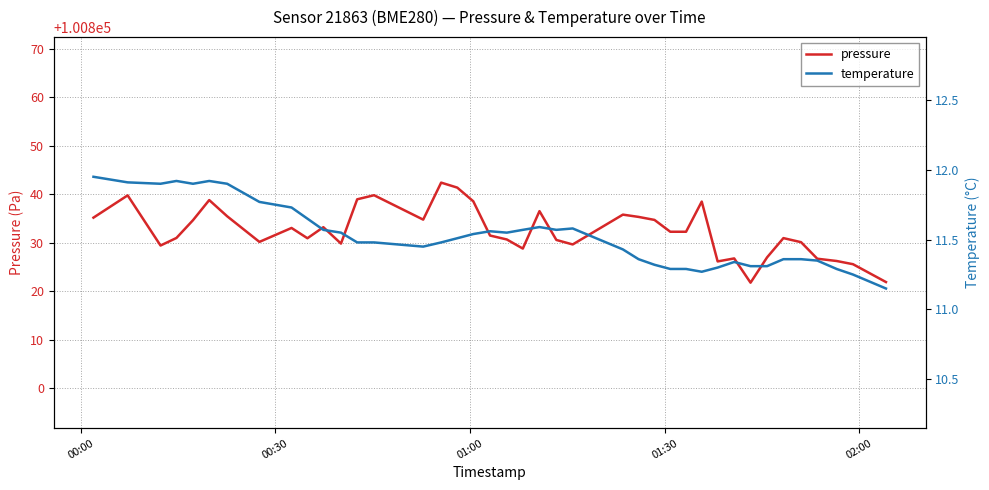

What is the lowest value of the pressure series?

100821.8